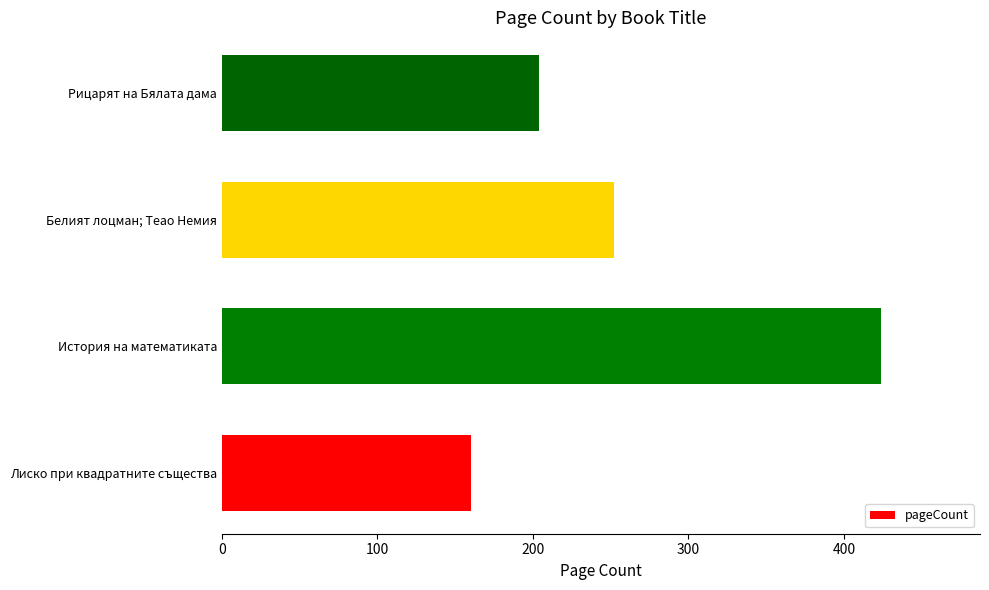

What is the maximum value shown in the chart?

424